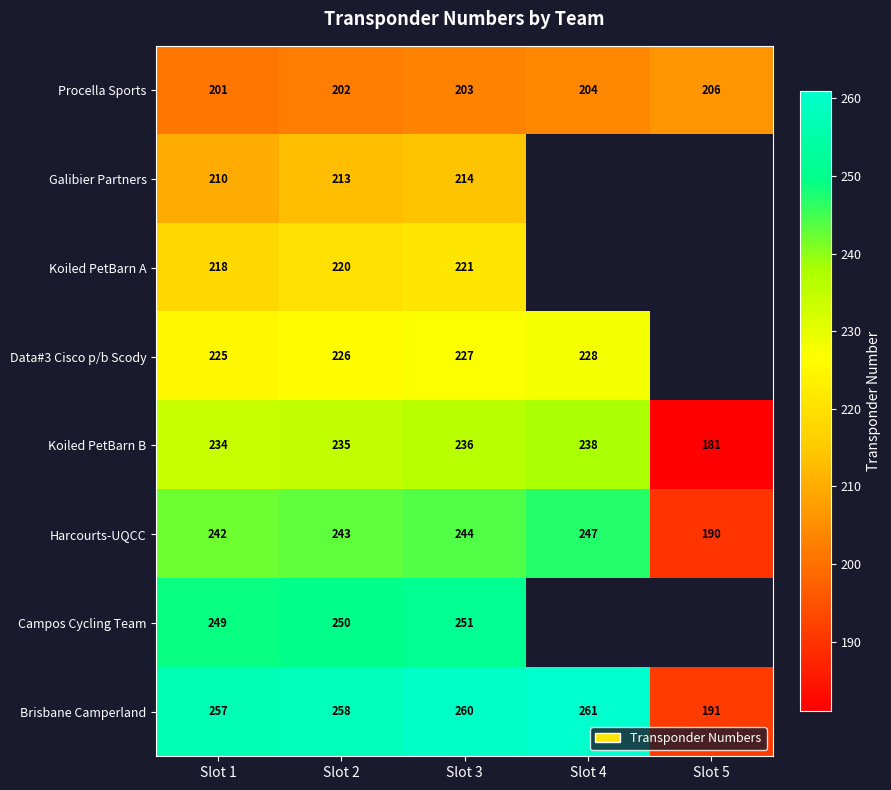

At Slot 3, list the series in order from largest to smallest.

Brisbane Camperland, Campos Cycling Team, Harcourts-UQCC, Koiled PetBarn B, Data#3 Cisco p/b Scody, Koiled PetBarn A, Galibier Partners, Procella Sports